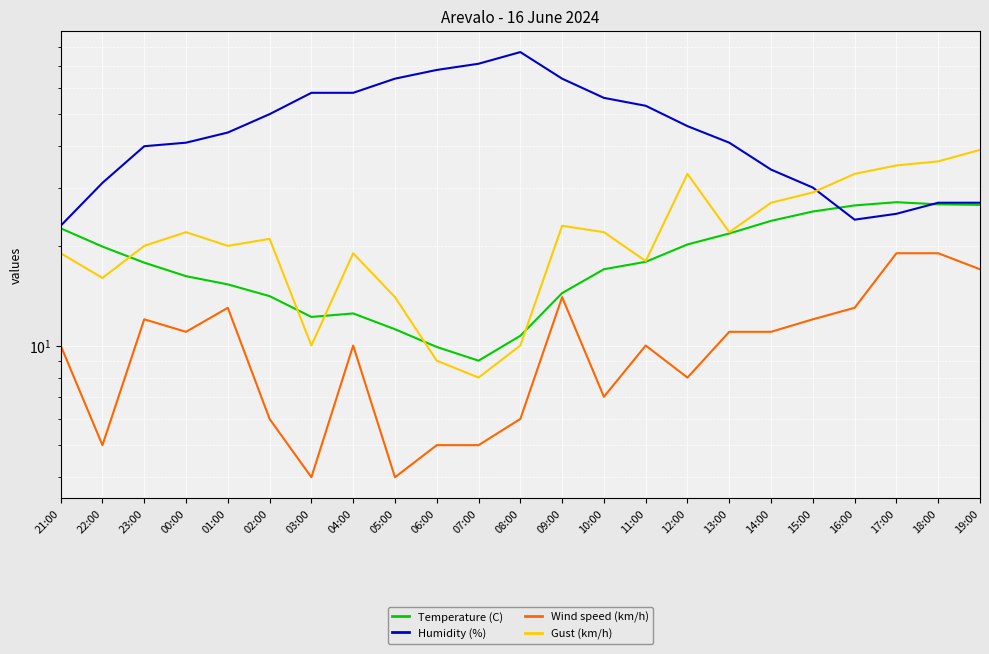

Which category has the highest value across all series?

08:00